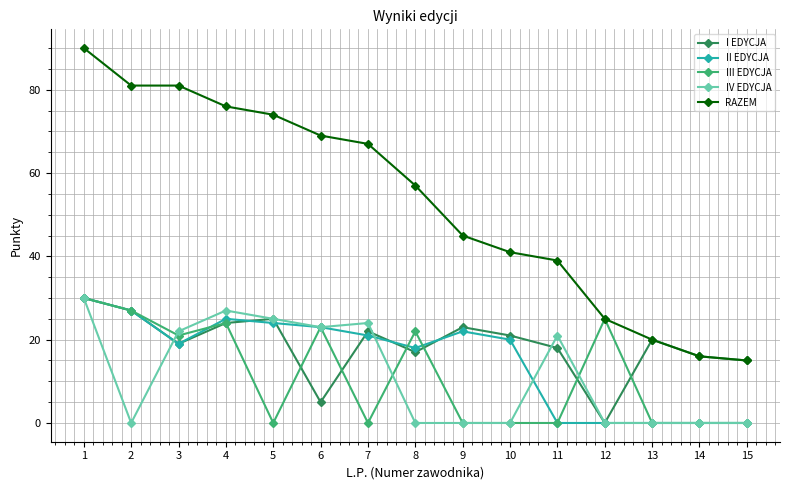

Is it true that IV EDYCJA equals 25 at 5?

True